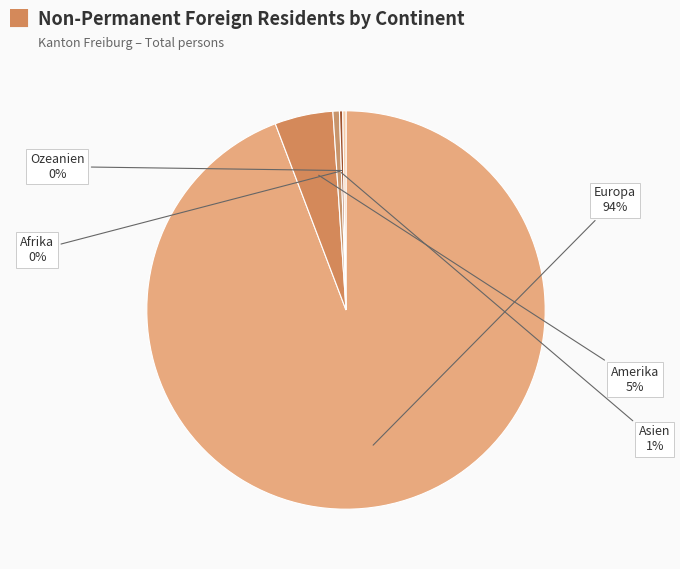

To the nearest percent, what is the average slice percentage?

20%